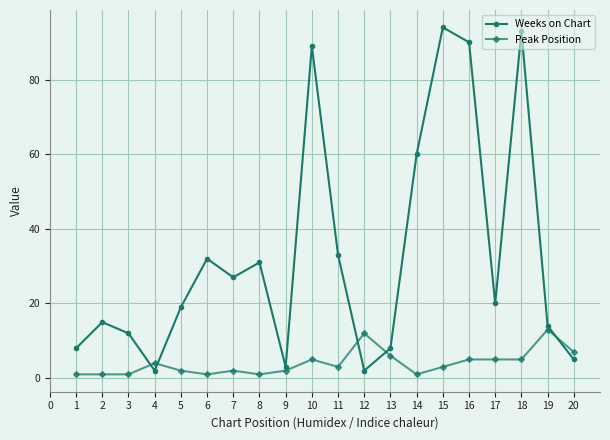

What is the average value of the Weeks on Chart series?

33